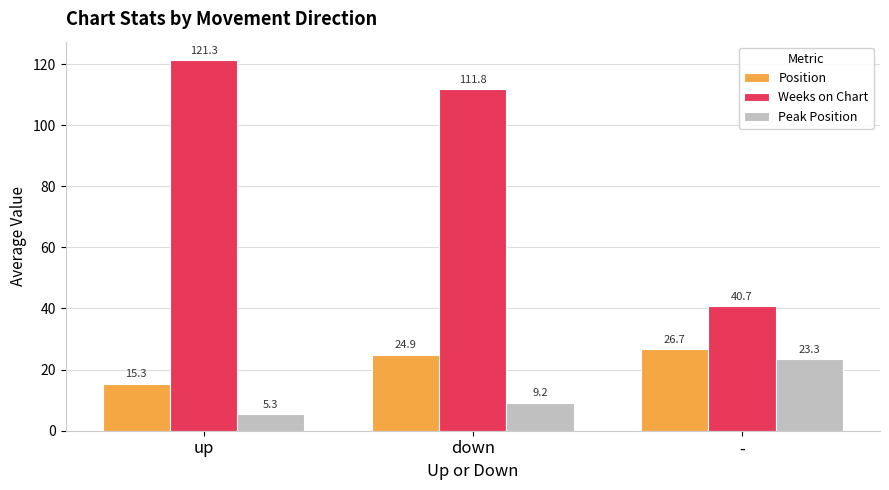

The Position series shows 26.7 at -. True or false?

True